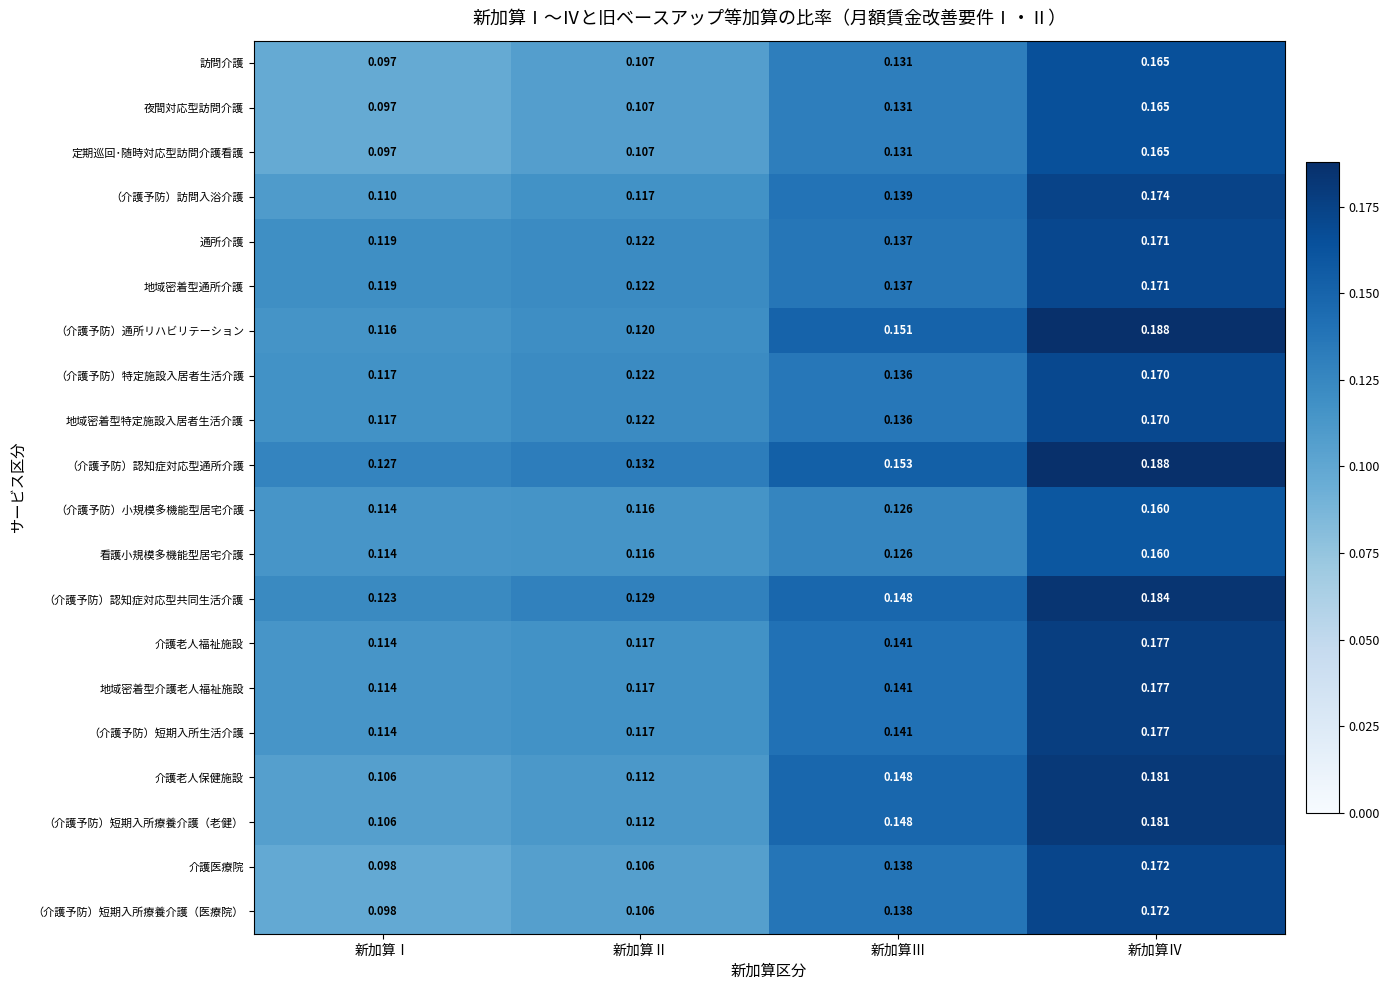

Where is 定期巡回･随時対応型訪問介護看護 nearest to the value 0?

新加算Ⅰ